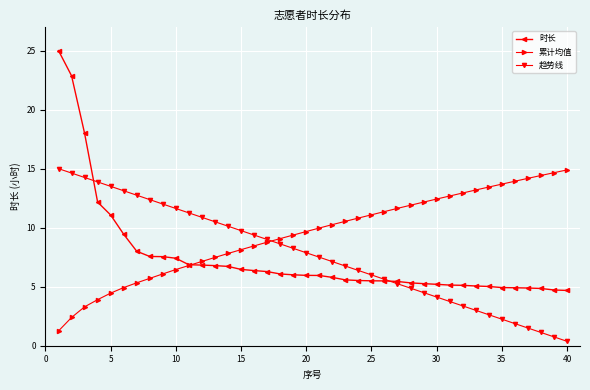

How many times do 趋势线 and 时长 cross each other?

2